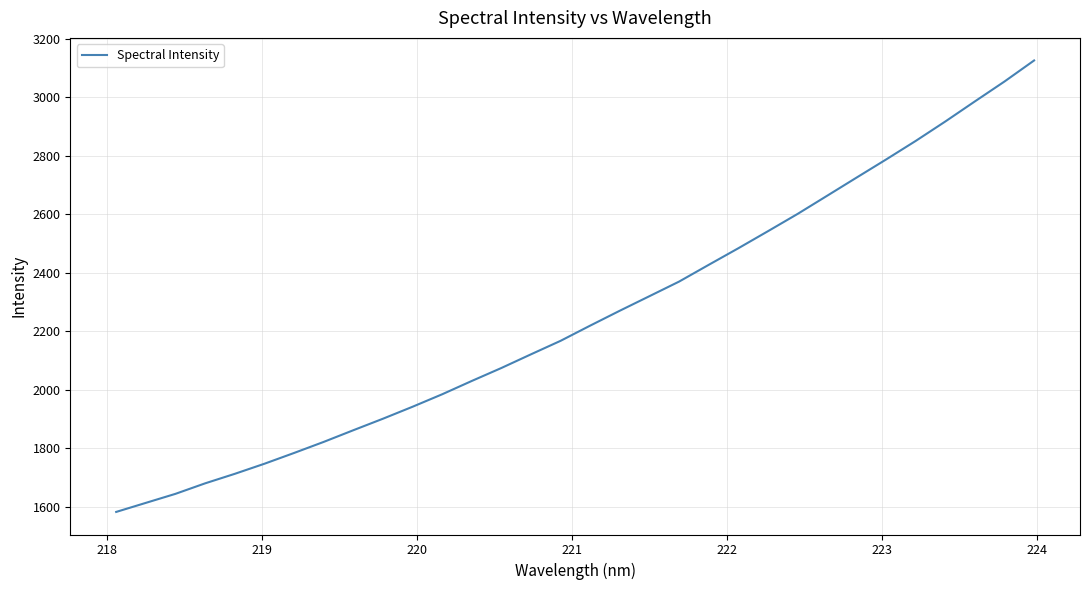

What is the maximum value shown in the chart?

3125.3